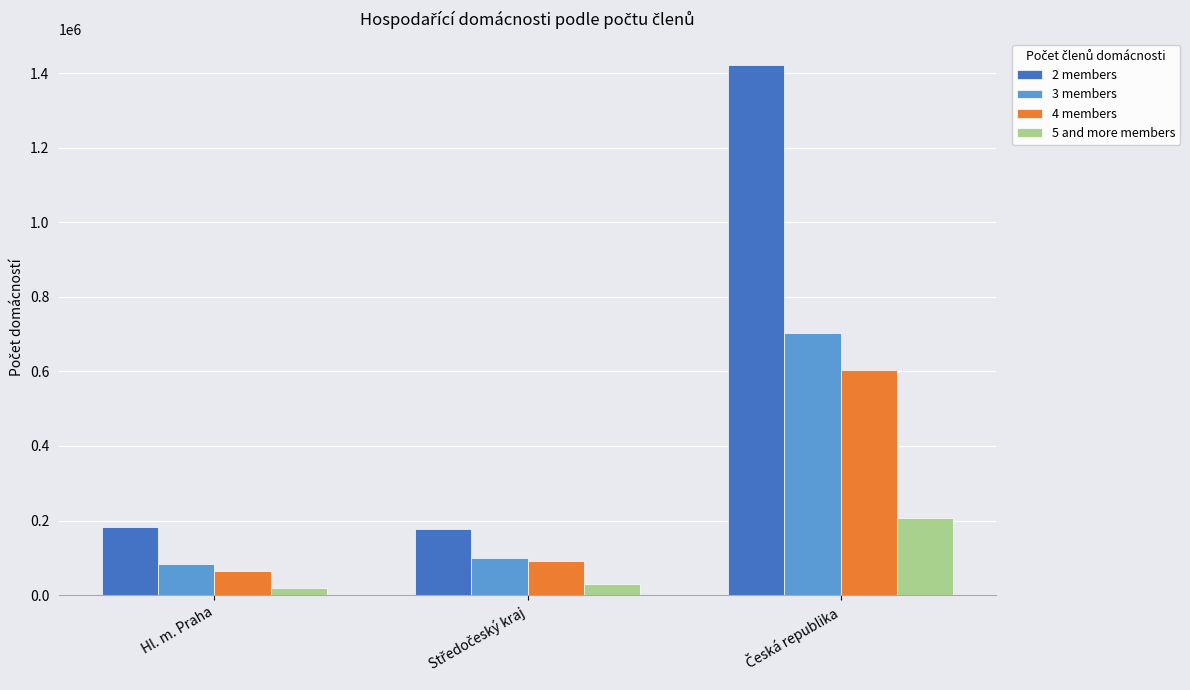

Where is 2 members nearest to the value 798882?

Hl. m. Praha